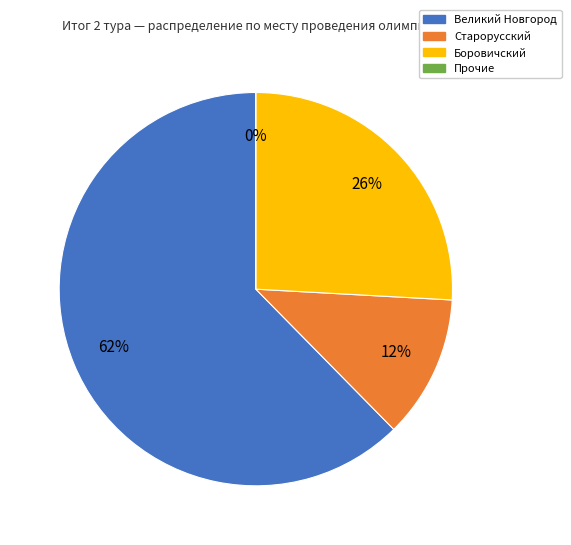

Which has a higher value, Великий Новгород or Боровичский?

Великий Новгород